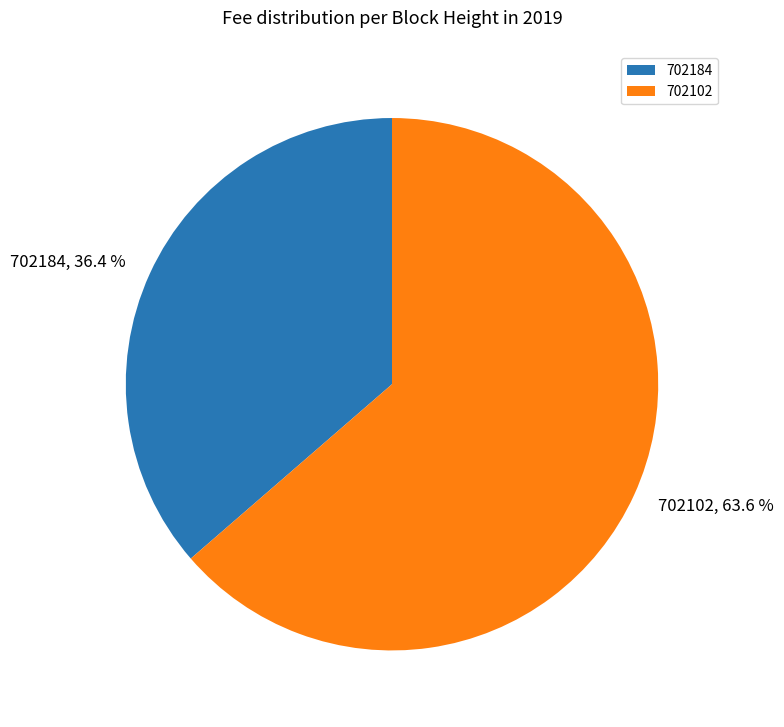

Which has a higher value, 702184 or 702102?

702102